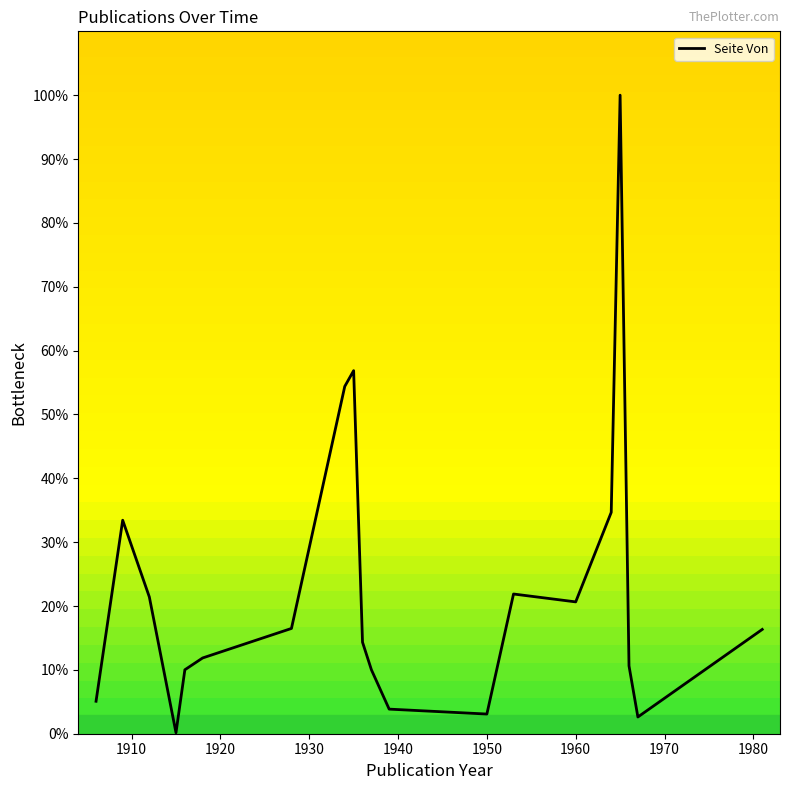

What is the maximum value shown in the chart?

100.0